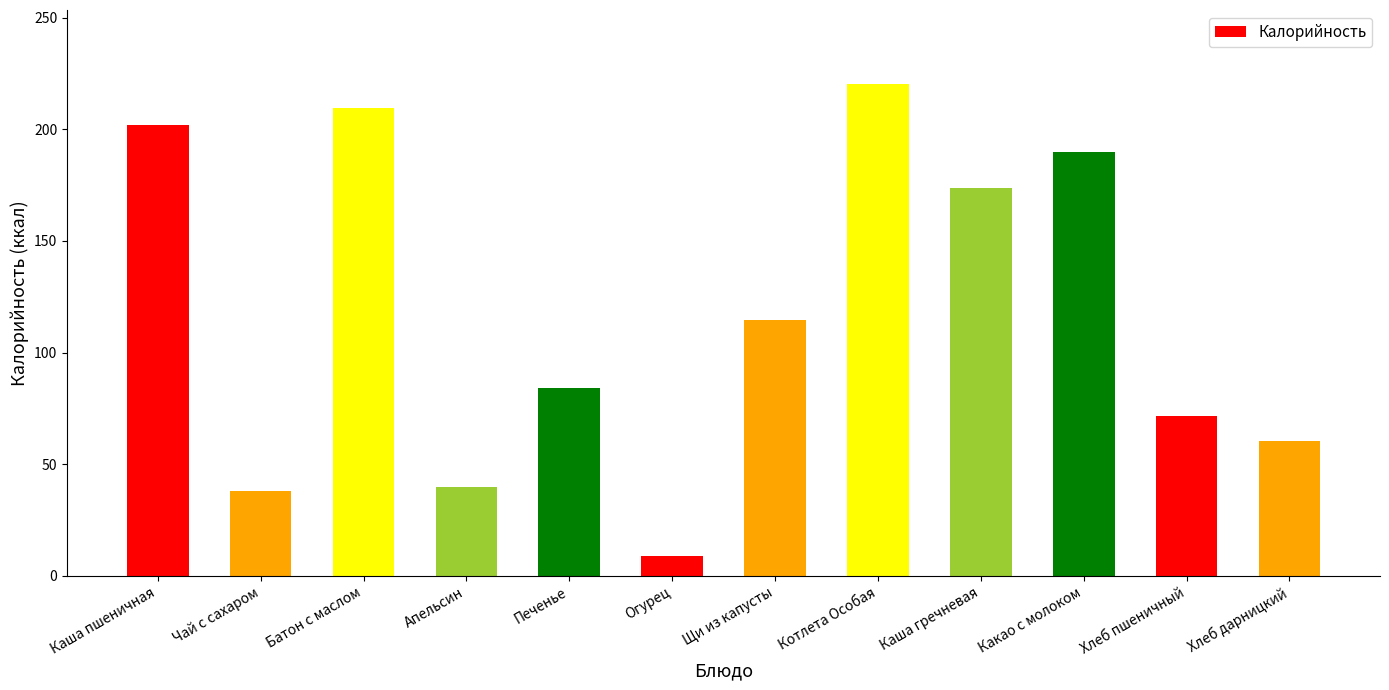

What is the sum of the values at Чай с сахаром and Каша пшеничная?

240.0